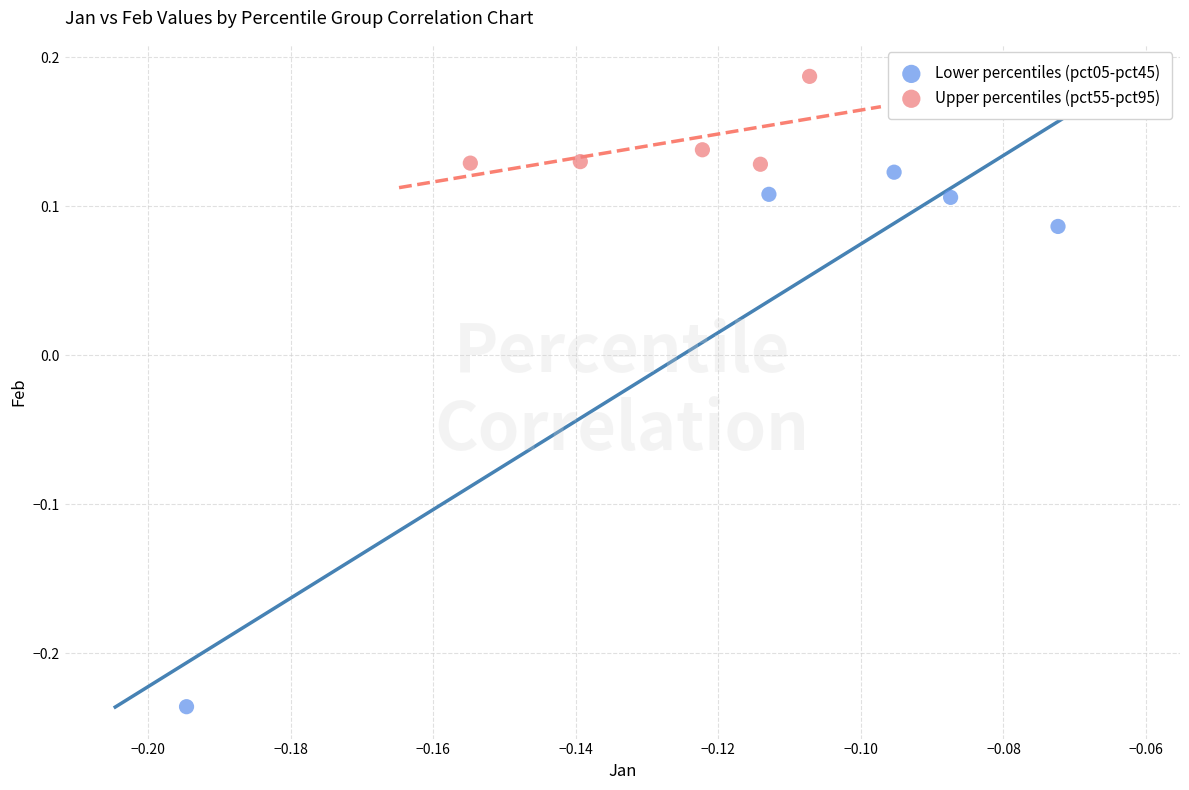

Which series contains the lowest Y value?

Lower percentiles (pct05-pct45)